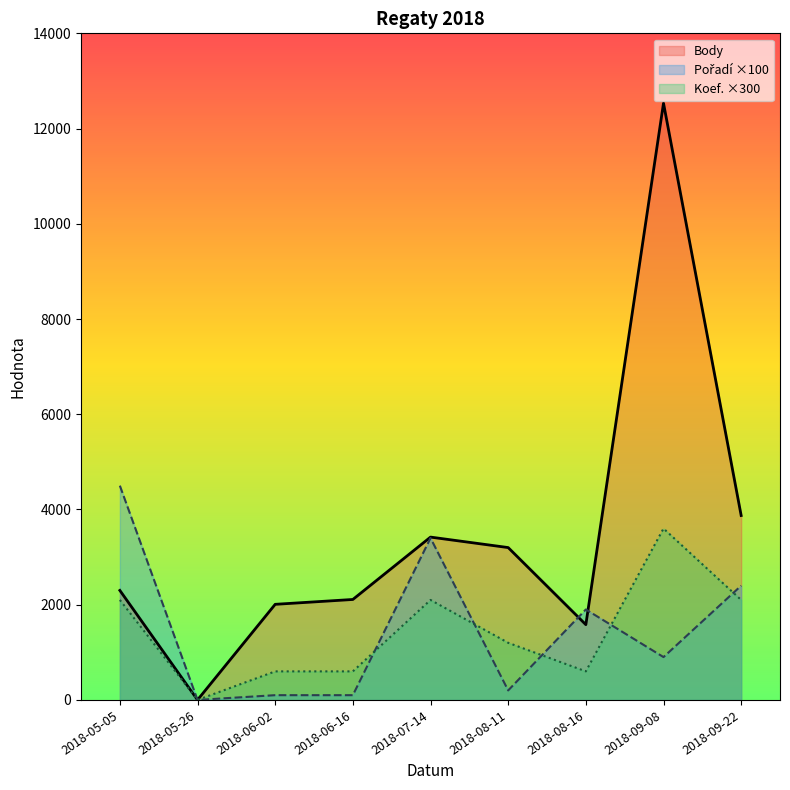

Count the number of data series in this chart.

3